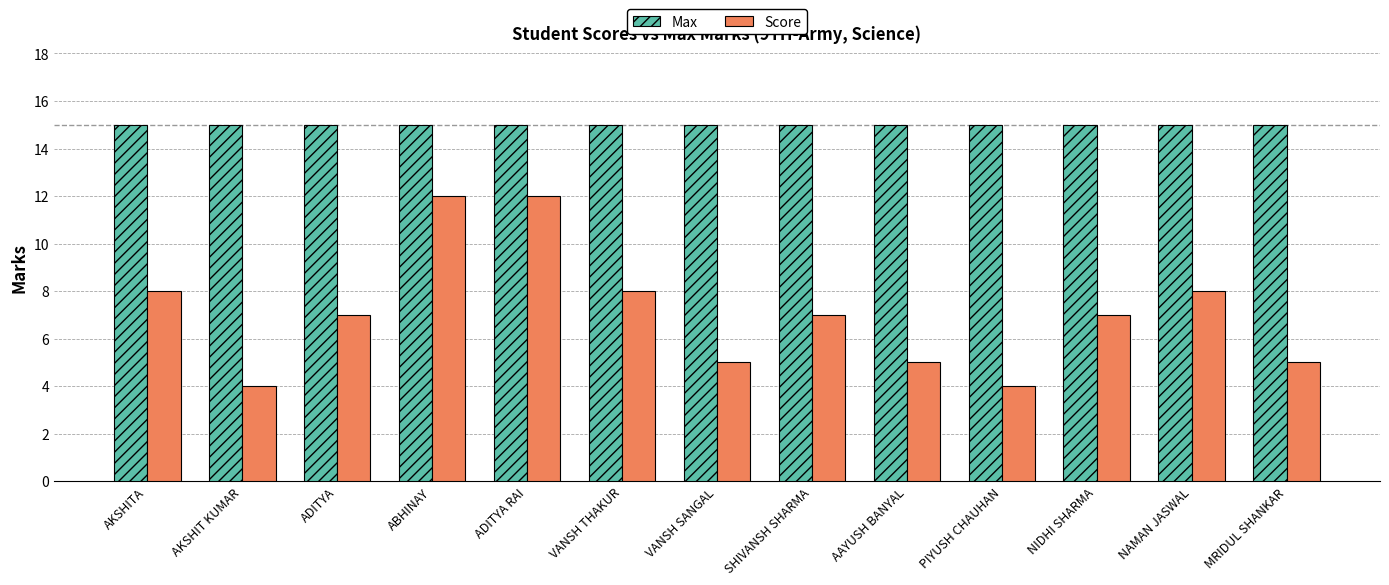

Is it true that Score equals 2 at AKSHIT KUMAR?

False